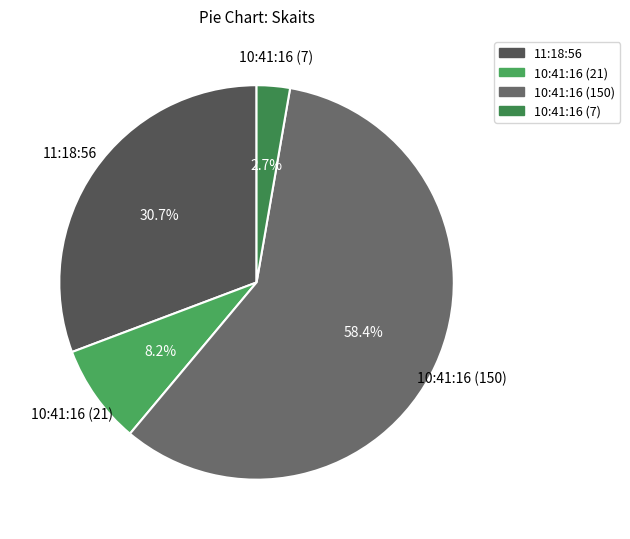

What is the smallest slice in the pie chart?

10:41:16 (7)